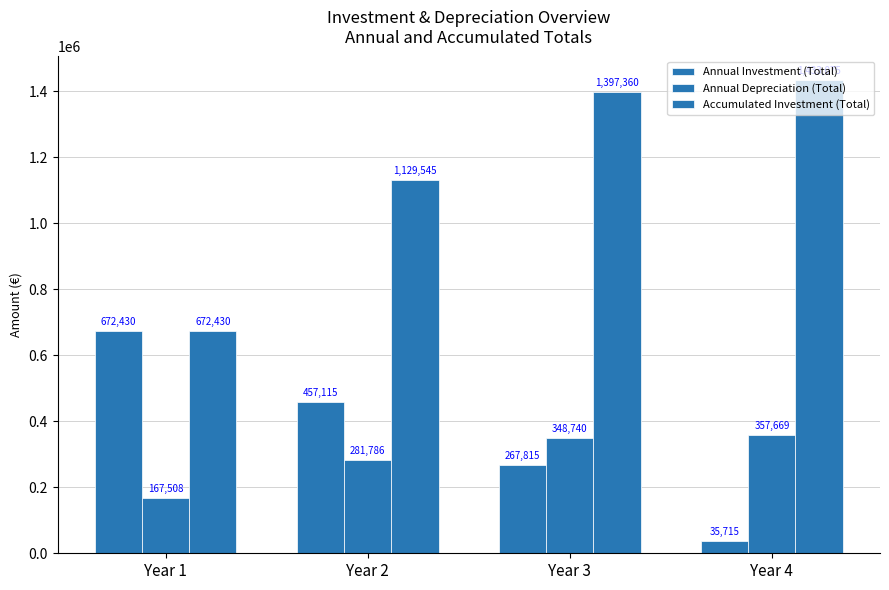

Which category has the highest value in the Annual Investment (Total) series?

Year 1